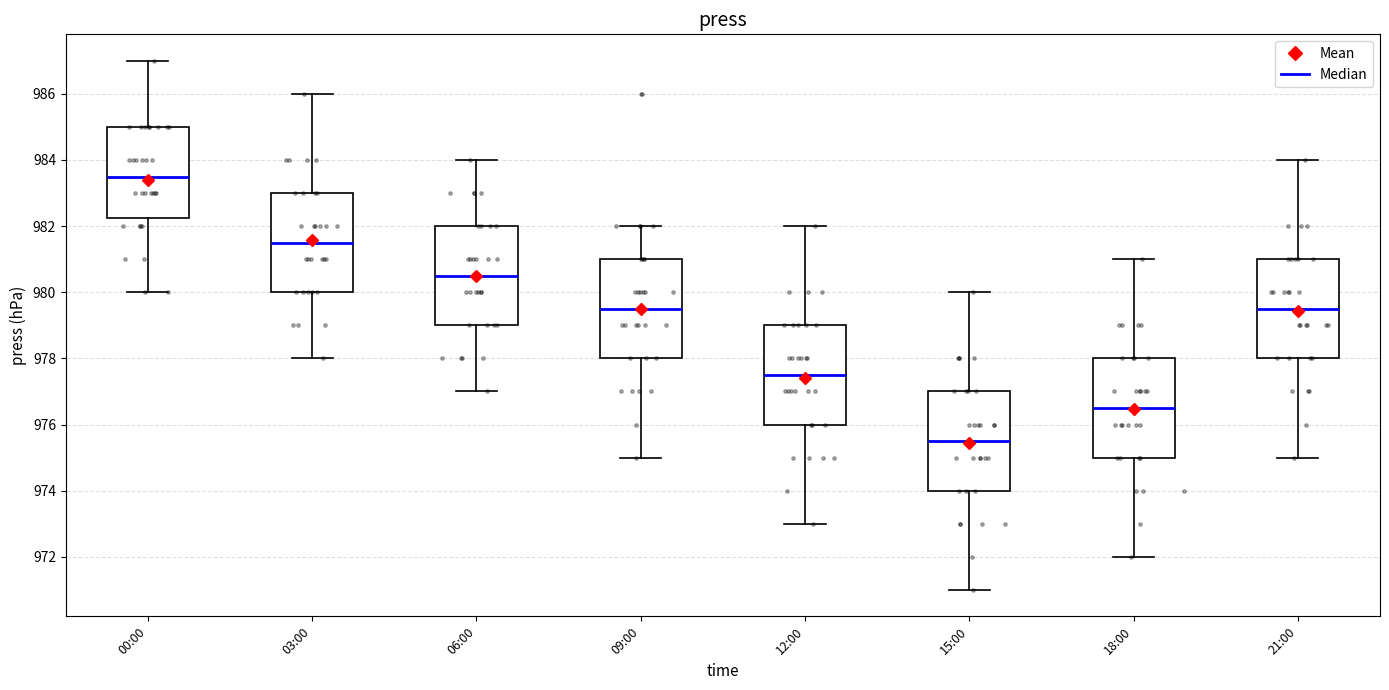

Reading left to right, transcribe this box plot: for each box, give where its median line is, the range the box spans, and where its two whiskers end, as read against the y-axis. The values are not printed on the chart, so give them approximately, as read against the axis.

00:00: median 983.6, box 982.2 to 985.0, whiskers 980.0 to 987.0
03:00: median 981.6, box 980.0 to 983.0, whiskers 978.0 to 986.0
06:00: median 980.6, box 979.0 to 982.0, whiskers 977.0 to 984.0
09:00: median 979.6, box 978.0 to 981.0, whiskers 975.0 to 982.0
12:00: median 977.6, box 976.0 to 979.0, whiskers 973.0 to 982.0
15:00: median 975.6, box 974.0 to 977.0, whiskers 971.0 to 980.0
18:00: median 976.6, box 975.0 to 978.0, whiskers 972.0 to 981.0
21:00: median 979.6, box 978.0 to 981.0, whiskers 975.0 to 984.0